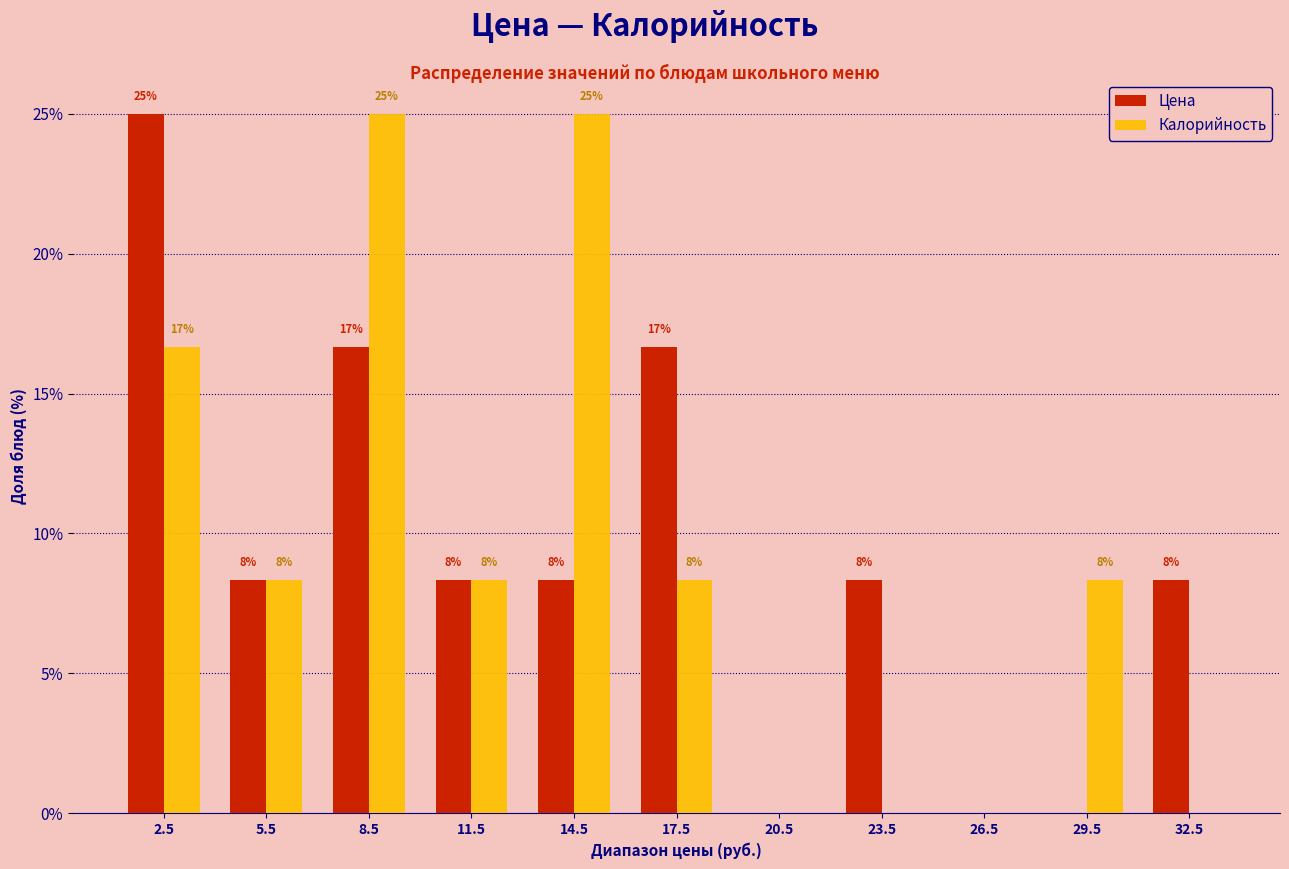

How many groups of bars are there?

11